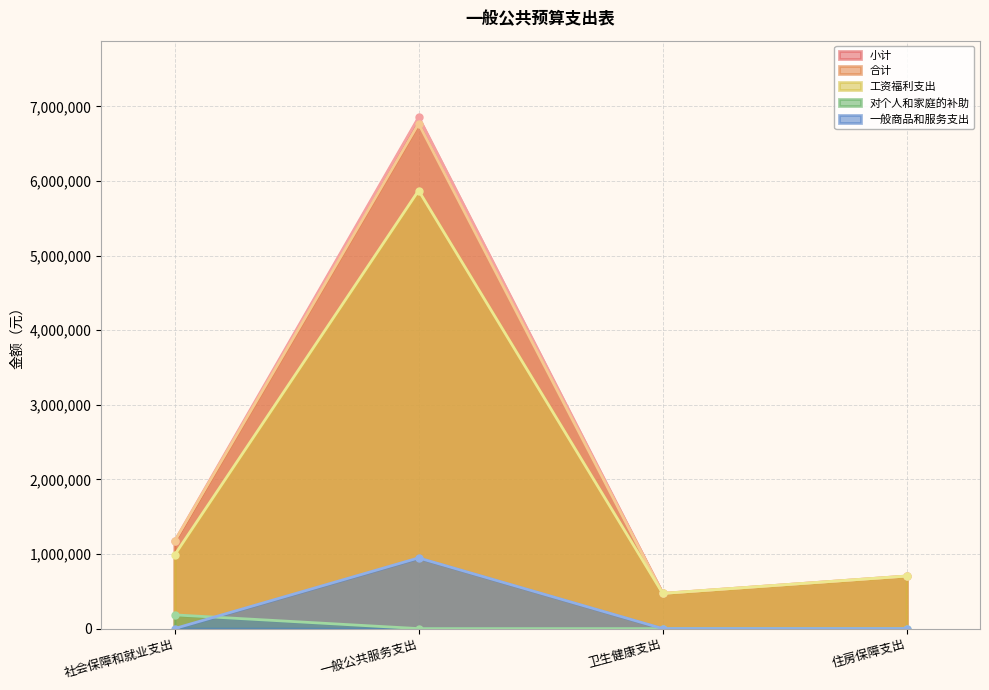

What is the value of the 工资福利支出 point at the 4th from the left?

704827.0